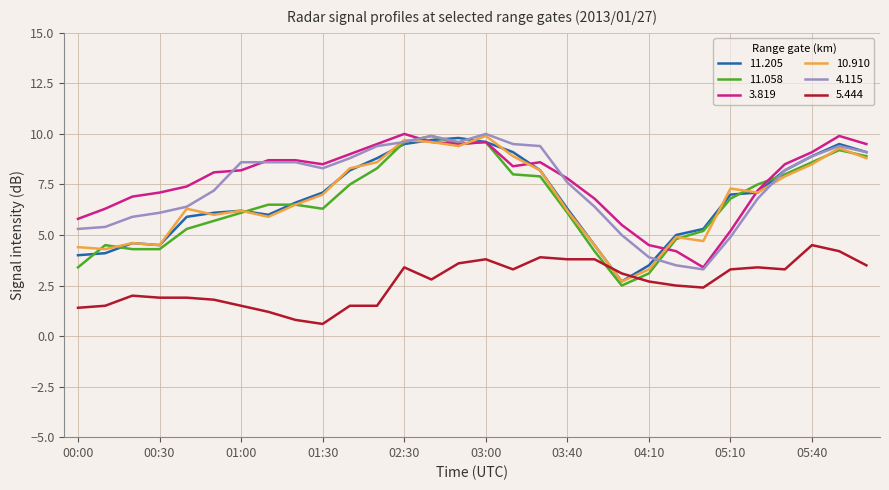

Which series has the largest range (max minus min)?

11.058